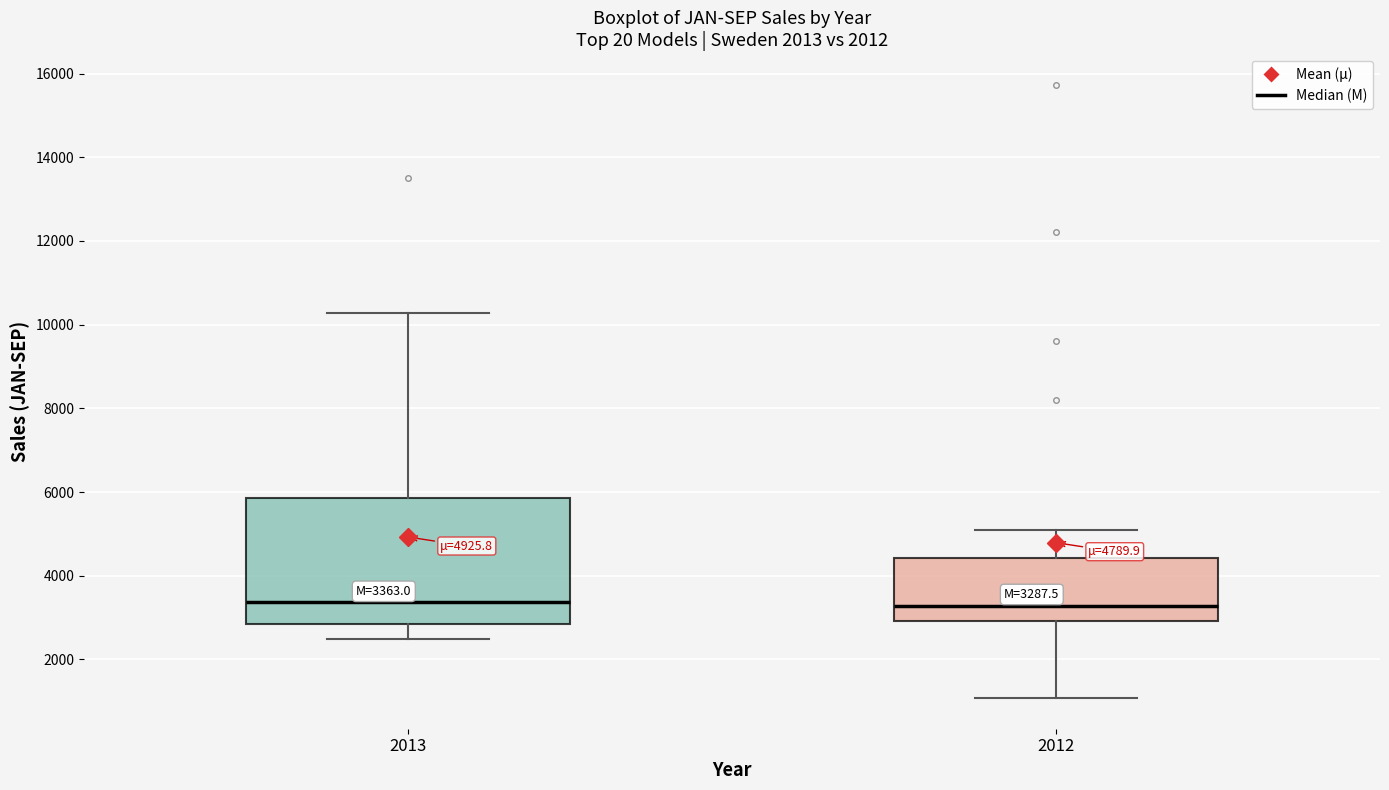

Which box is the tallest, from its lower edge to its upper edge?

2013